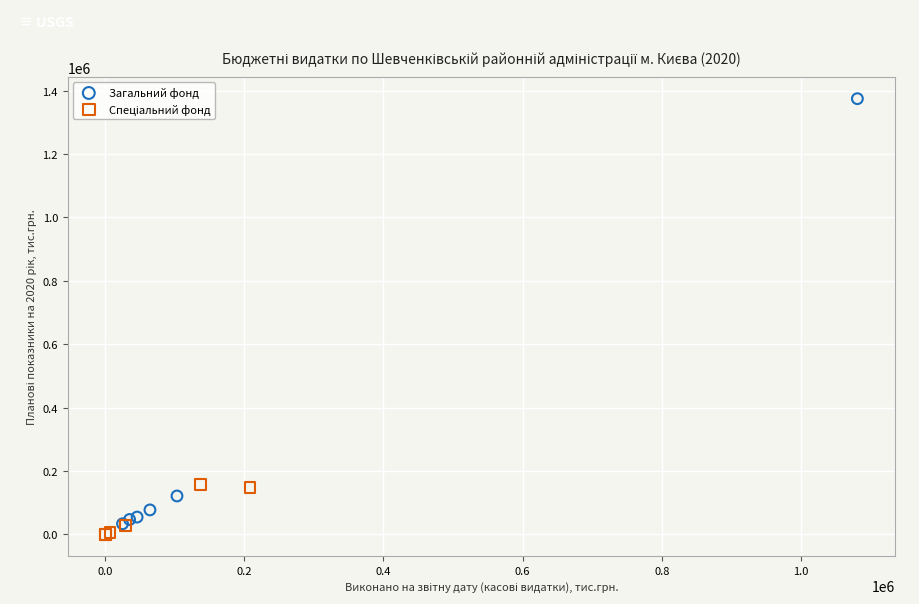

Which series has the largest Y range (max minus min)?

Загальний фонд